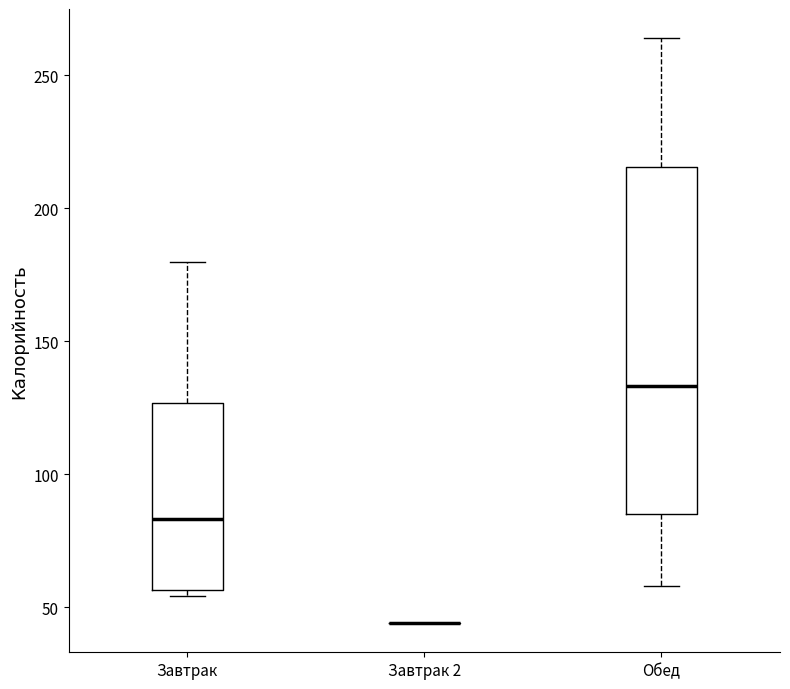

Which box is the tallest, from its lower edge to its upper edge?

Обед